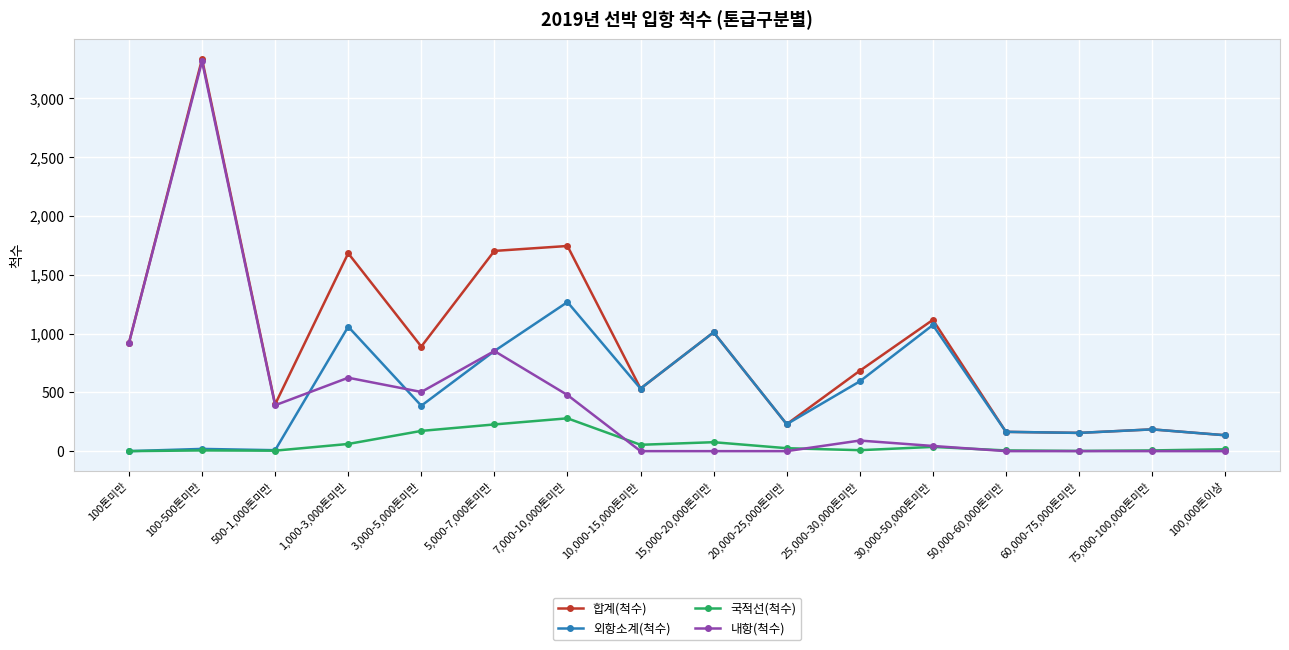

What are all the series names shown in the legend?

합계(척수), 외항소계(척수), 국적선(척수), 내항(척수)